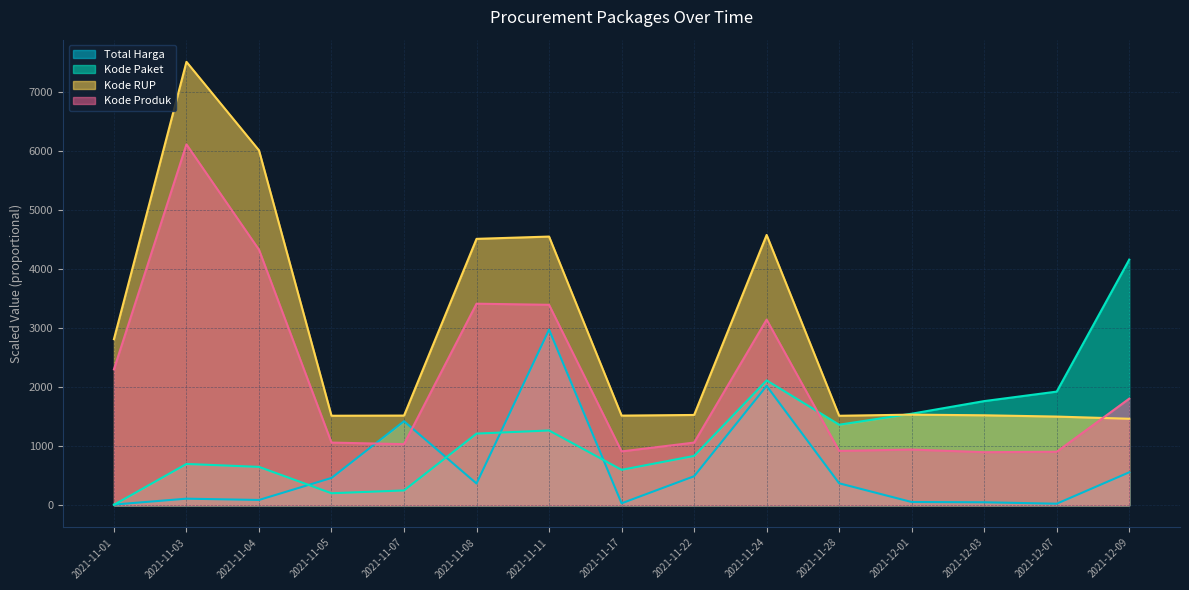

The value of Kode Produk at 2021-11-28 is 1286.4. True or false?

False